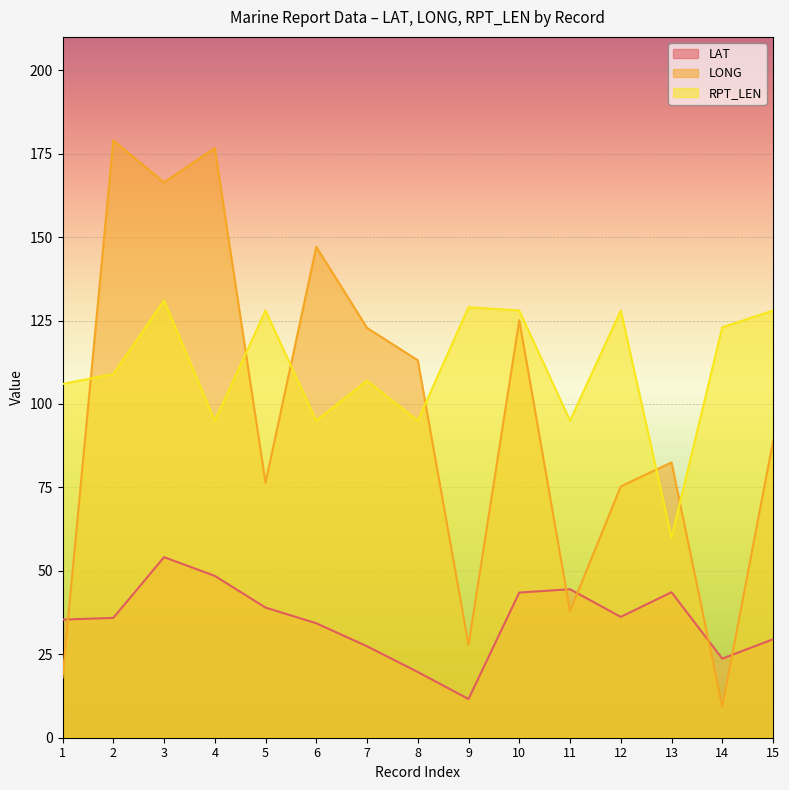

Does the chart display data point markers on the line(s)?

No